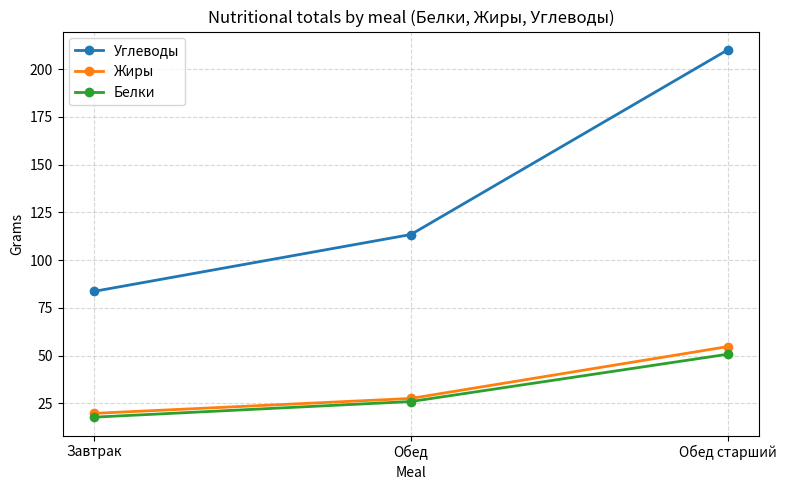

Which category has the highest value across all series?

Обед старший